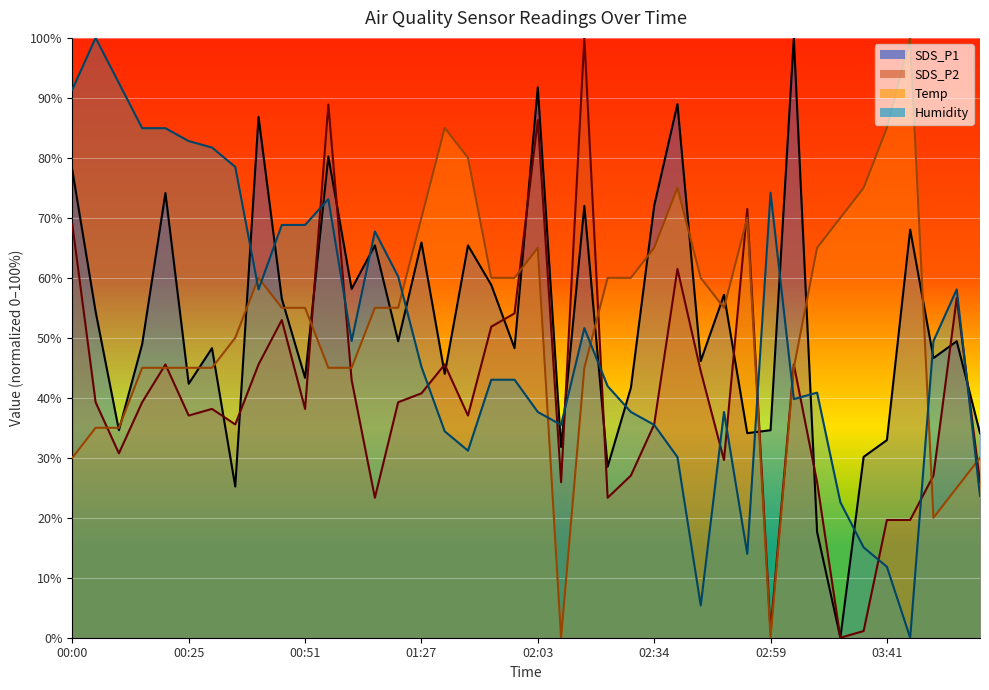

How many lines are shown in the chart?

4